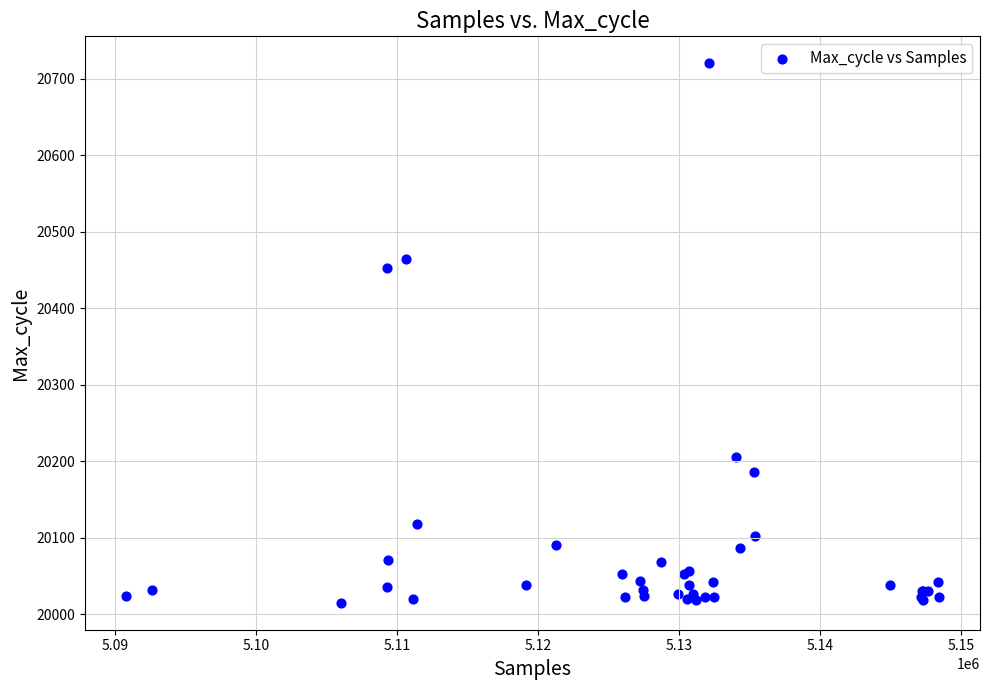

What Y value in the scatter plot is closest to 20367?

20453